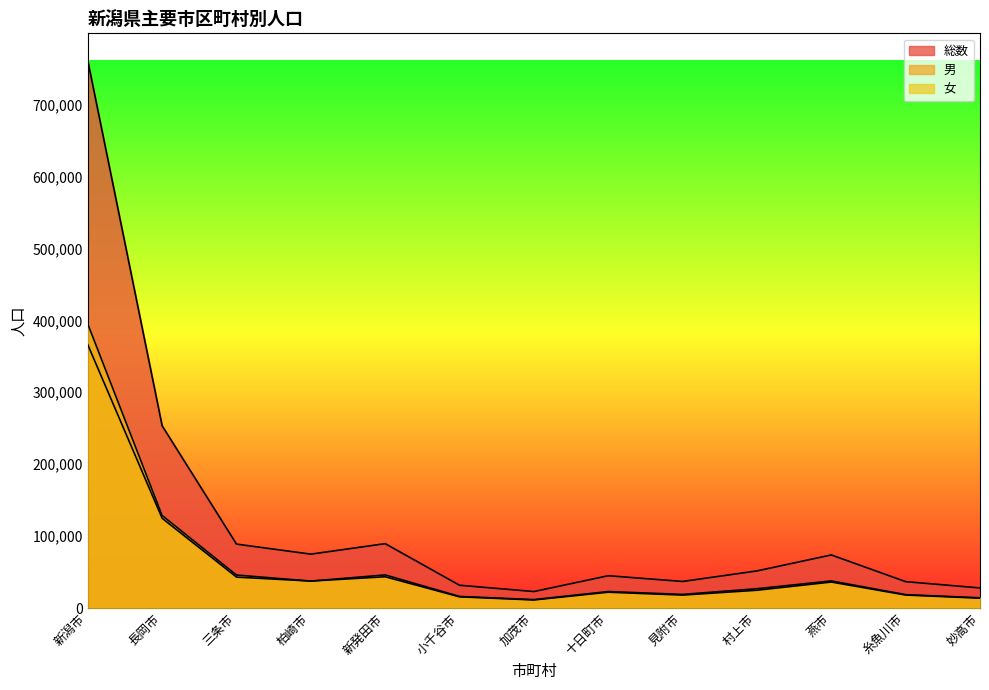

What is the greatest value displayed?

761047